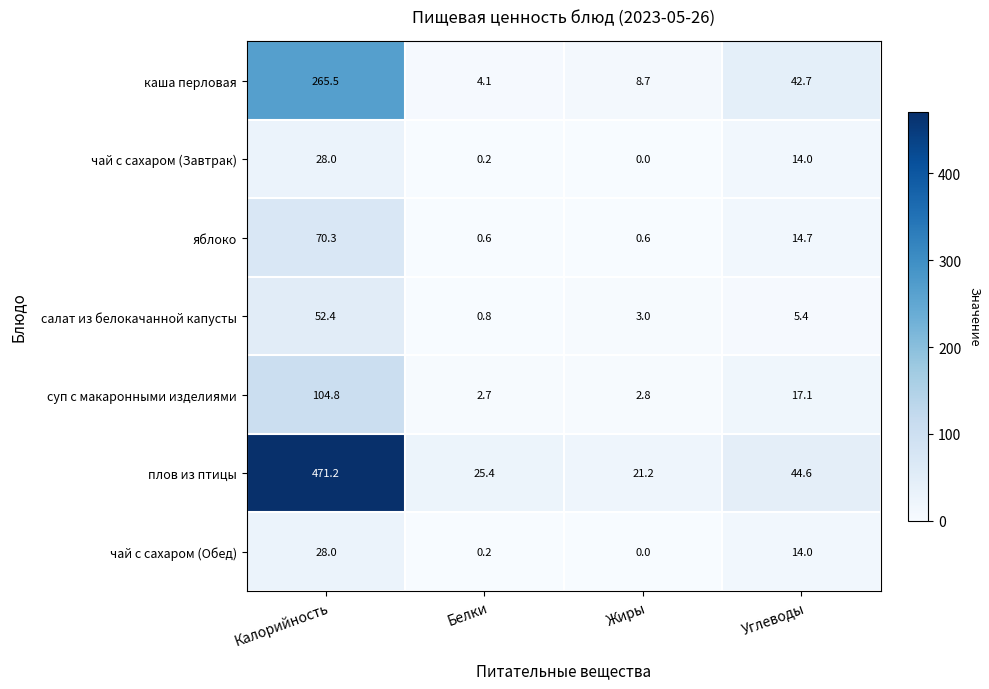

Which category has the highest value in the каша перловая series?

Калорийность